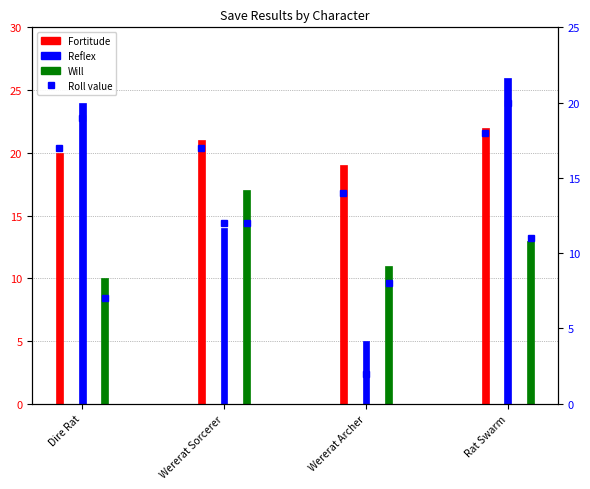

Rank the categories by value from lowest to highest.

Wererat Archer, Dire Rat, Wererat Sorcerer, Rat Swarm